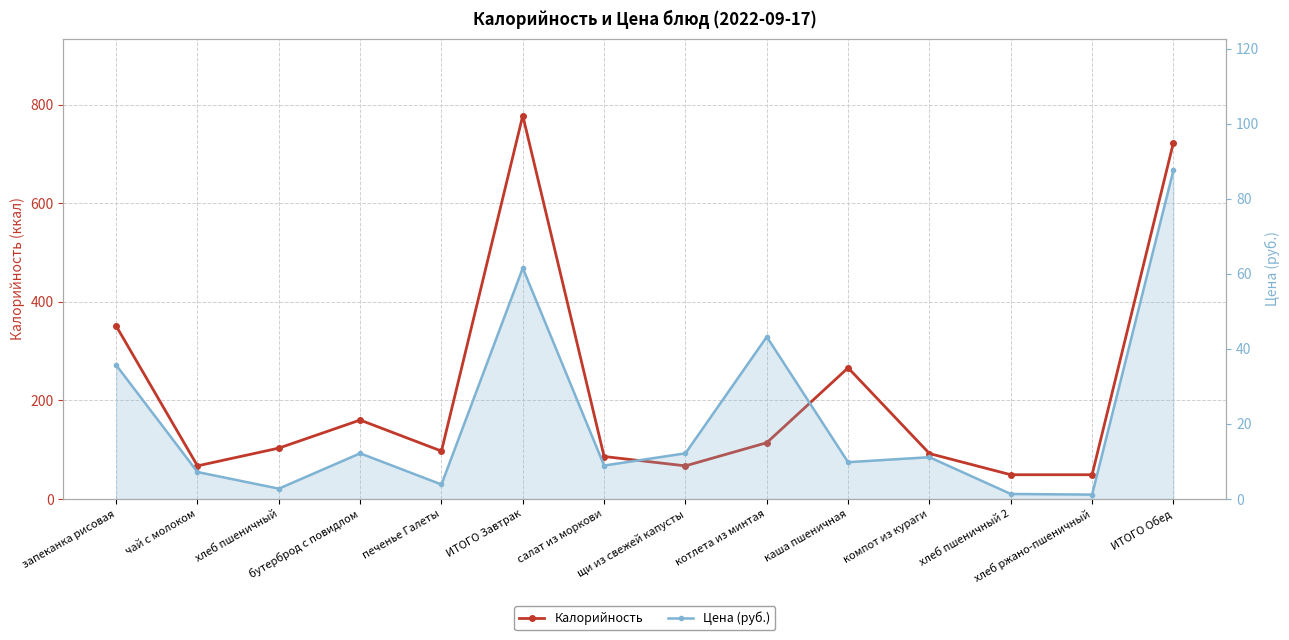

The Цена (руб.) series shows 7.3 at щи из свежей капусты. True or false?

False